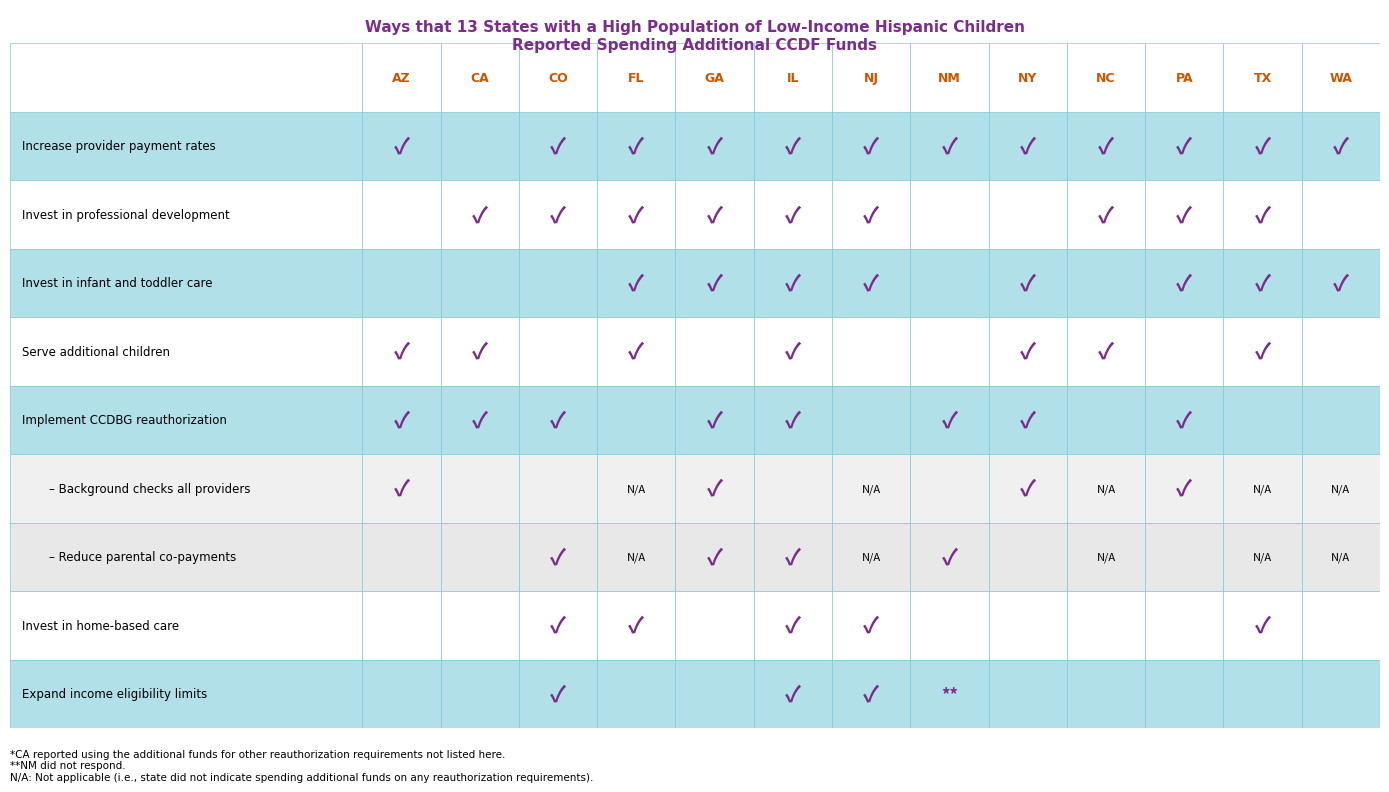

What is the maximum value shown in the chart?

3